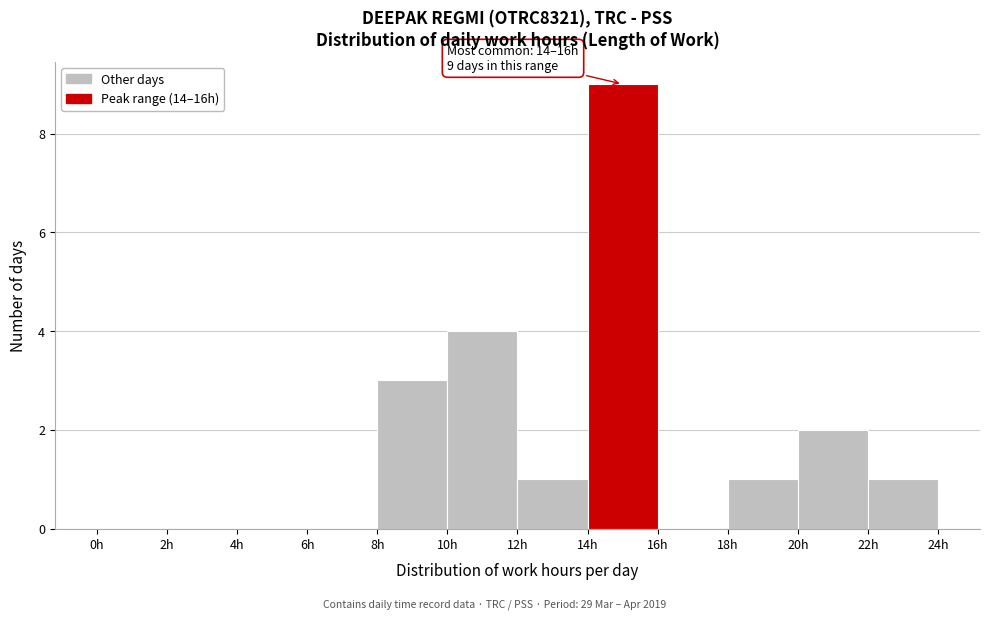

Which range on the x-axis has the tallest bar?

14 to 16